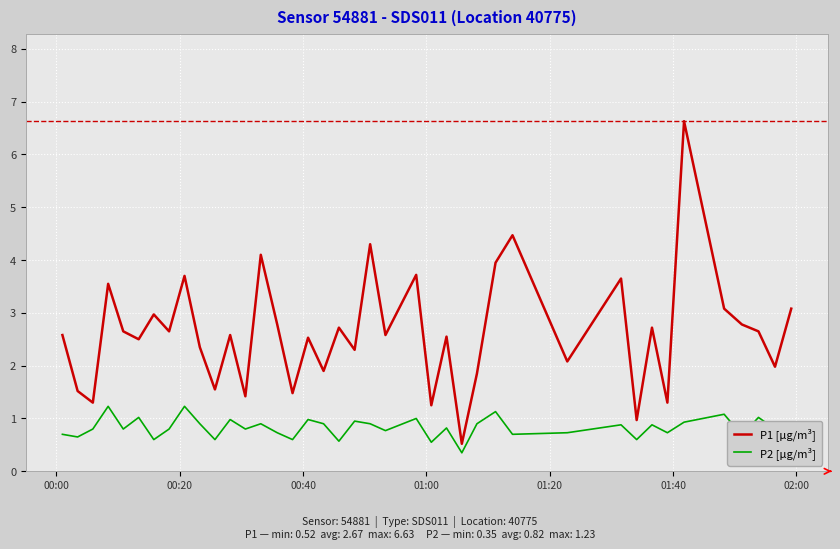

Which series has the largest range (max minus min)?

P1 [µg/m³]